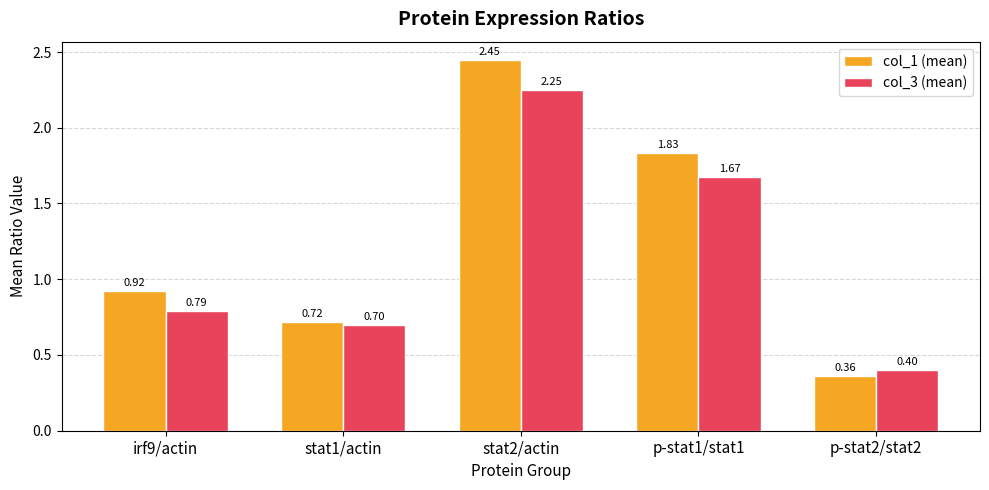

What is the sum of the col_3 (mean) values at p-stat1/stat1 and p-stat2/stat2?

2.1